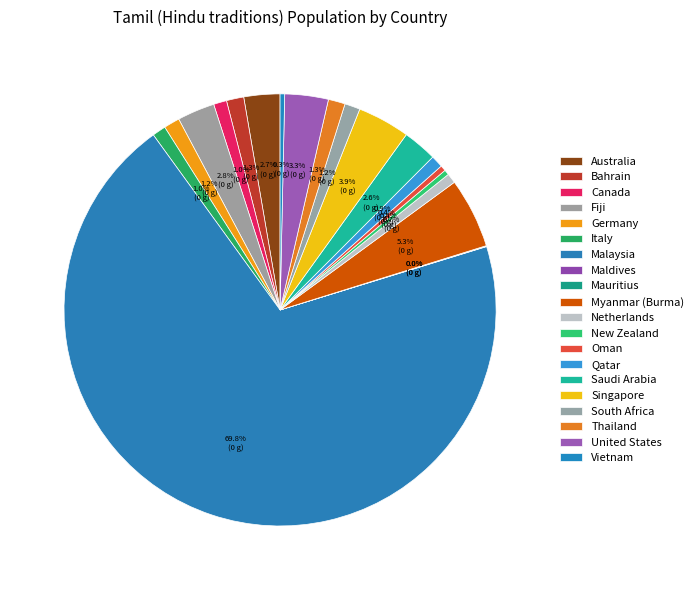

Is it true that Bahrain is 11% of the pie?

False